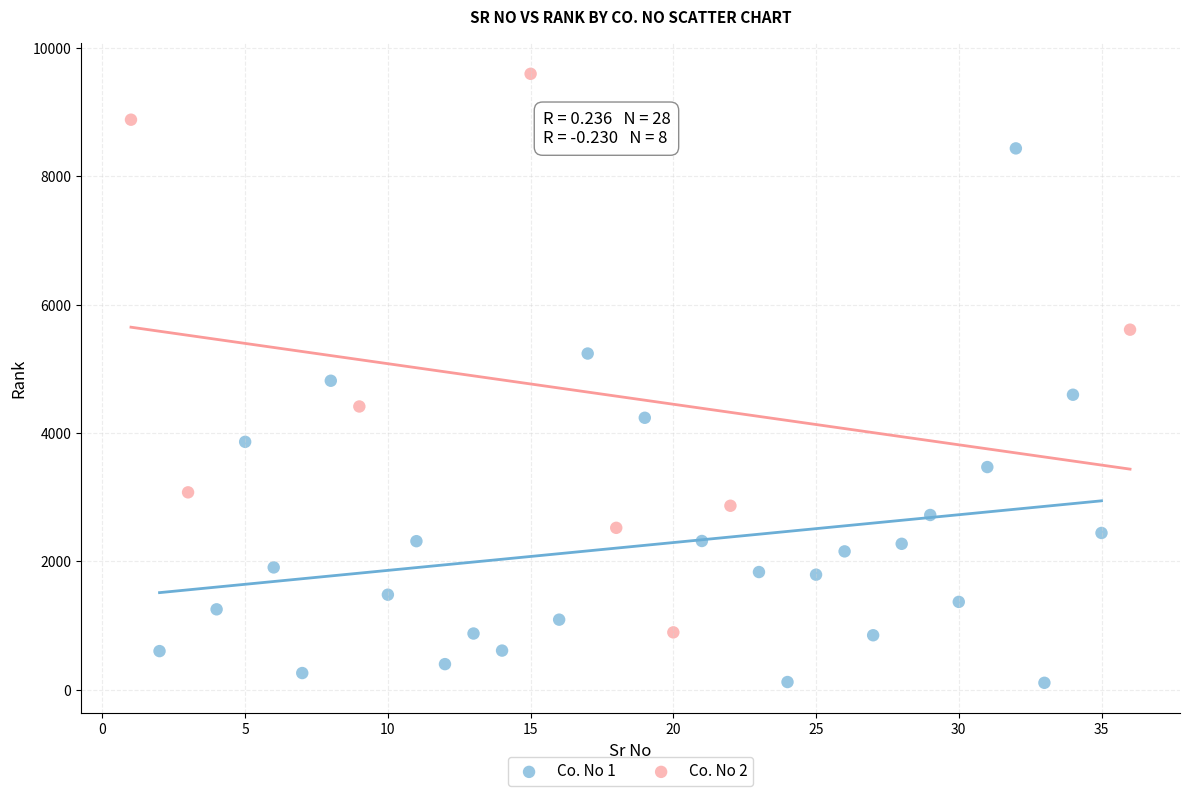

Which series reaches the maximum Y coordinate?

Co. No 2